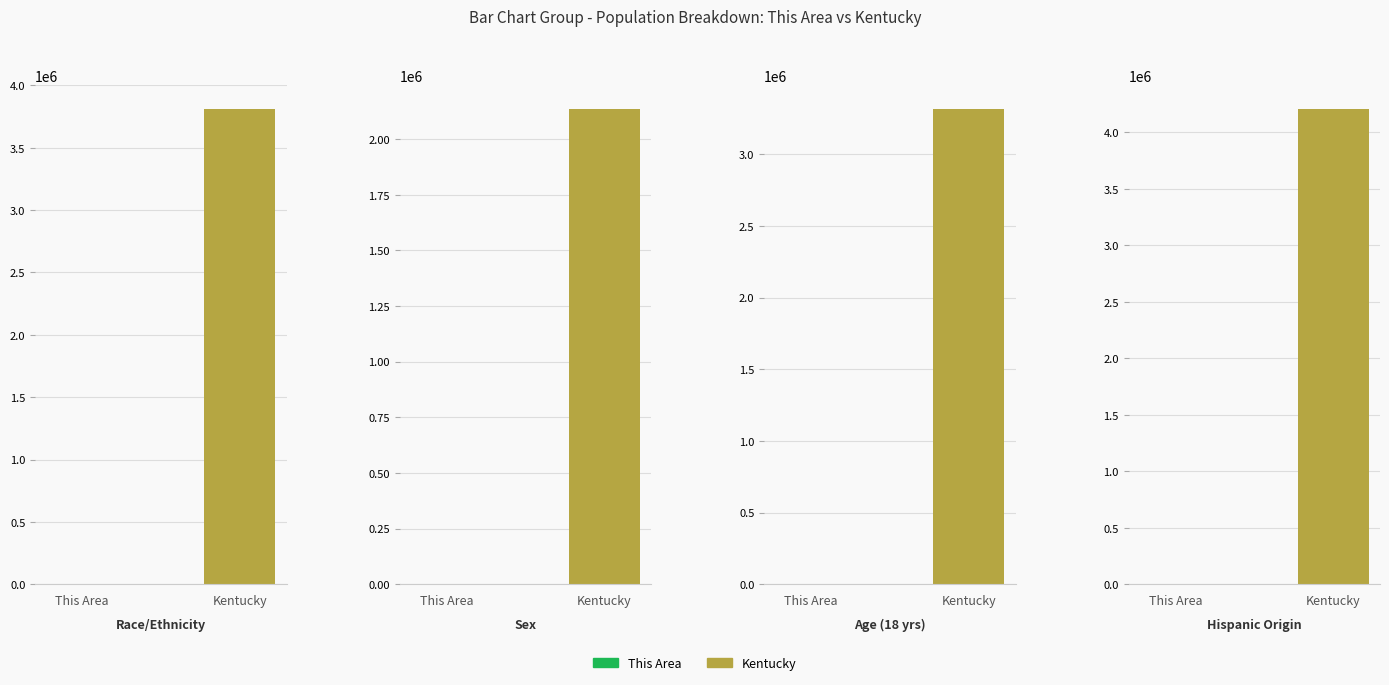

What is the sum of the Kentucky values at 0 and 2?

7125533